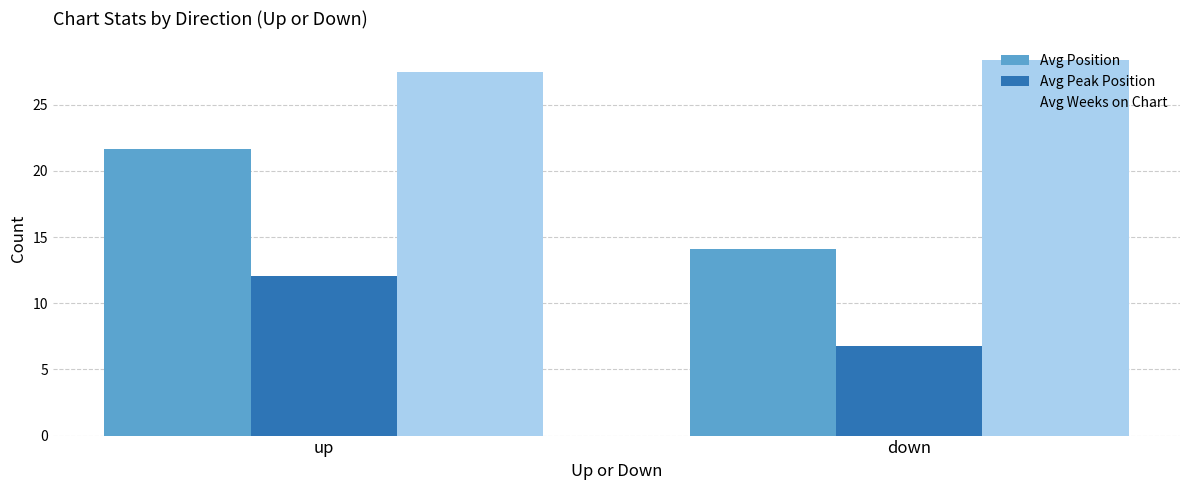

How many values in the Avg Position series exceed 21?

1